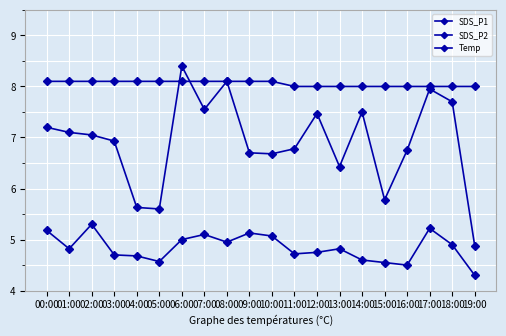

Rank the series at 06:00 from highest to lowest value.

SDS_P1, Temp, SDS_P2